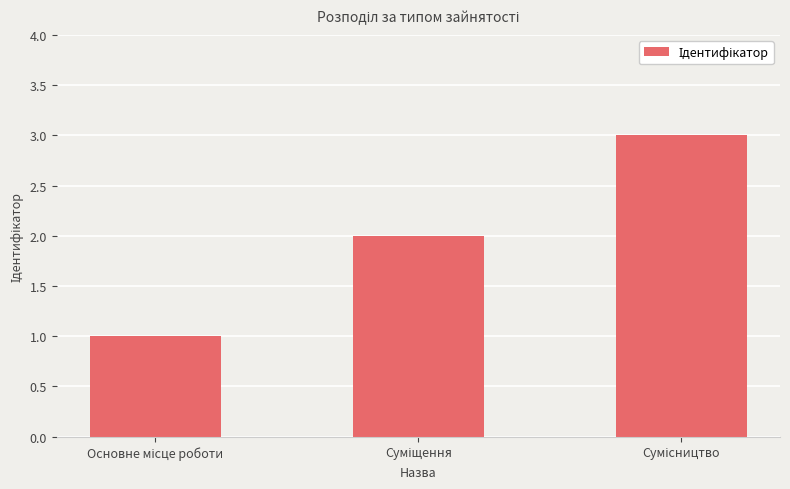

How many data points does each series have?

3